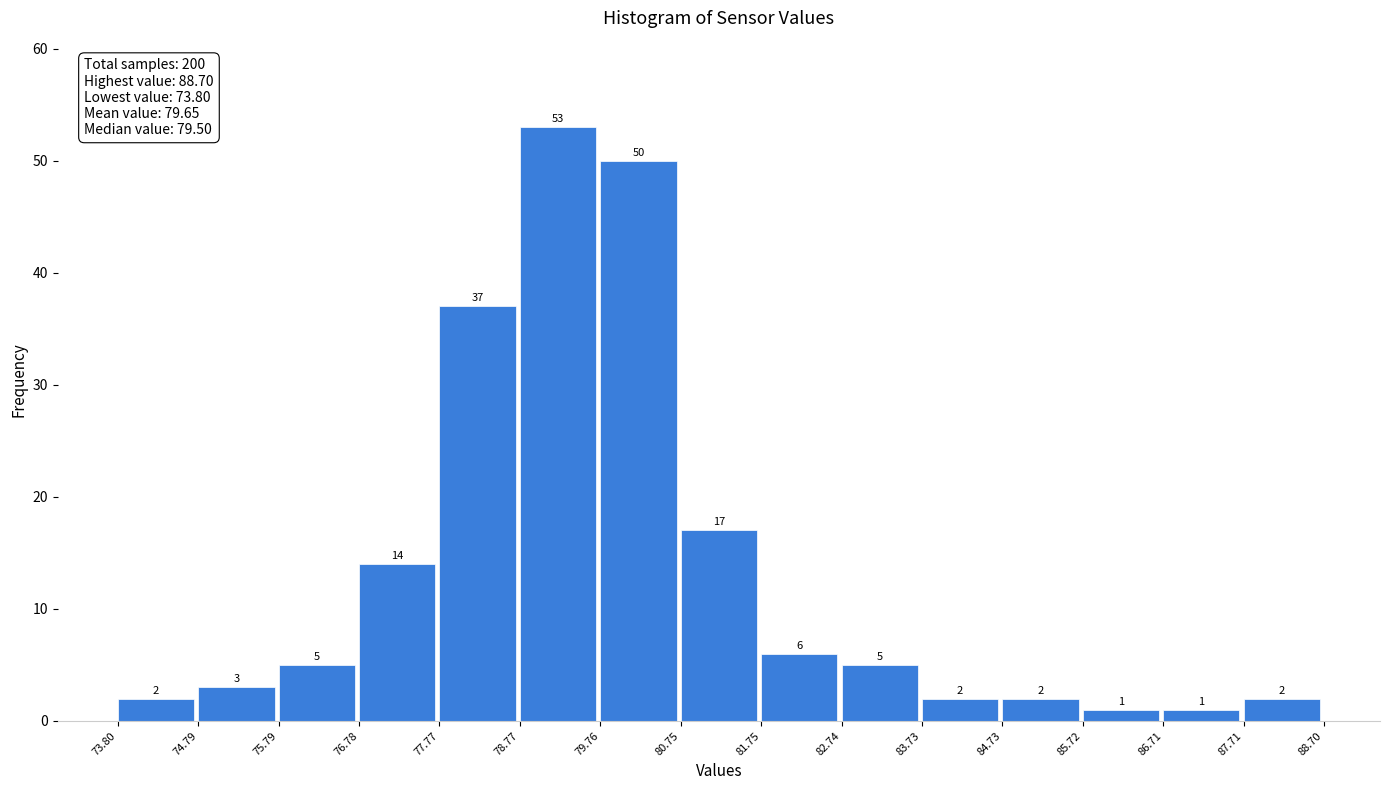

Over which range of the x-axis is the bar tallest?

78.77 to 79.76